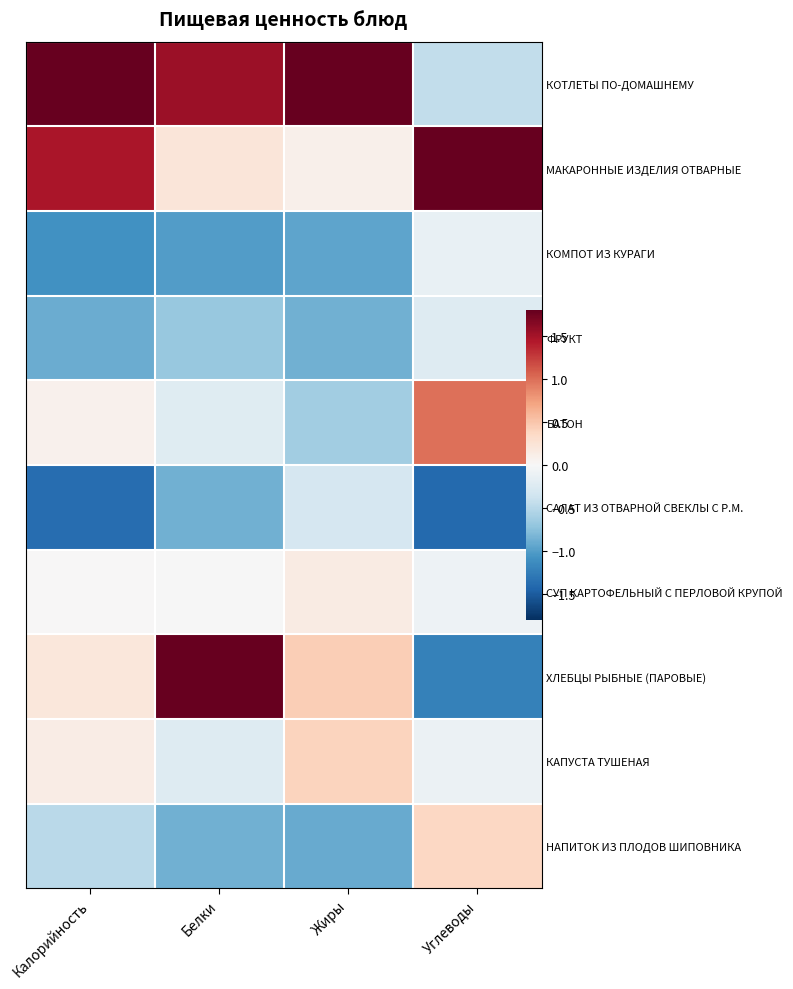

How many values in the ХЛЕБЦЫ РЫБНЫЕ (ПАРОВЫЕ) series exceed 0?

3